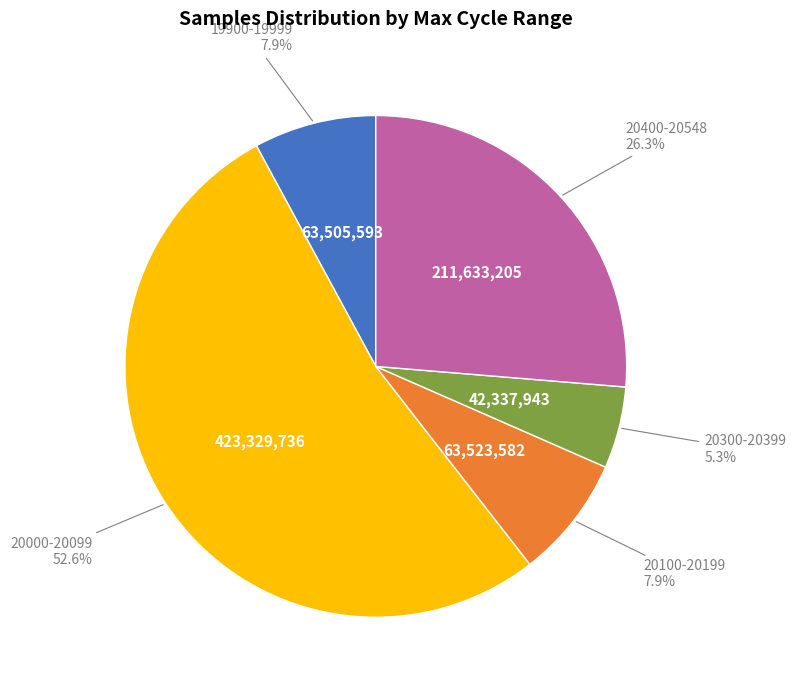

Which has a higher value, 20000-20099 or 20400-20548?

20000-20099